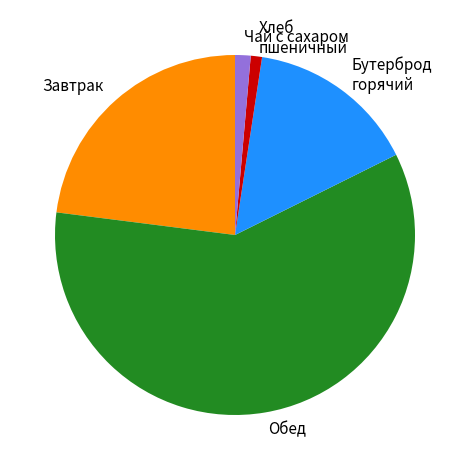

Which has a higher value, Бутерброд горячий or Хлеб пшеничный?

Бутерброд горячий